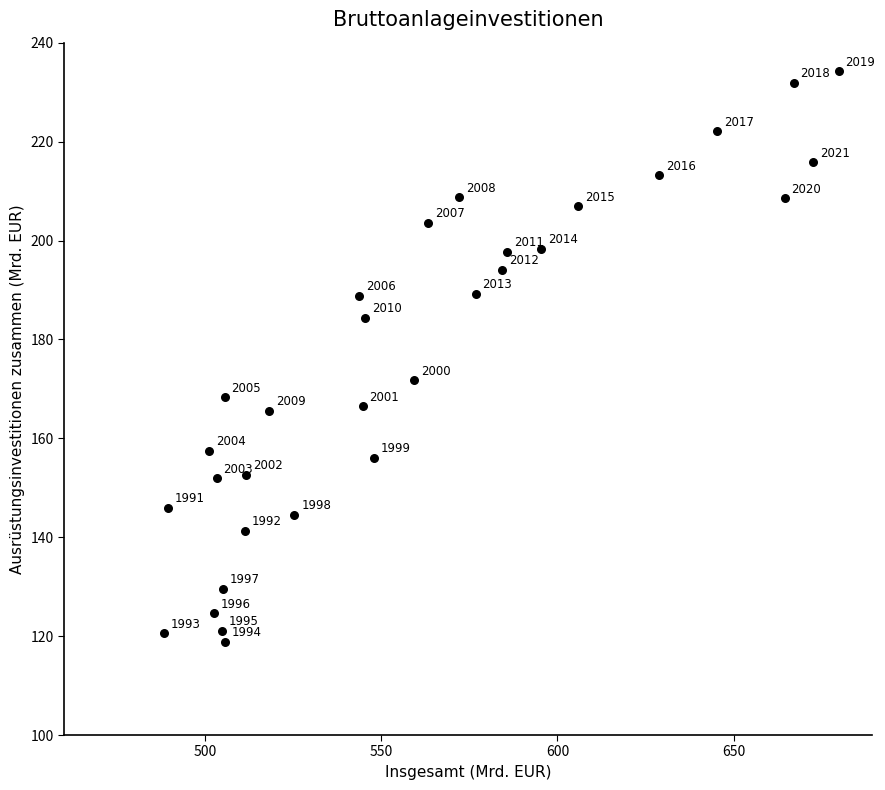

What Y value in the scatter plot is closest to 176?

171.7